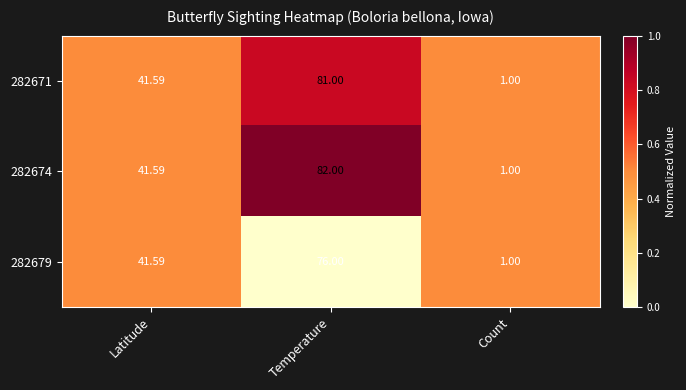

Where does the 282671 series first go above 41?

Latitude